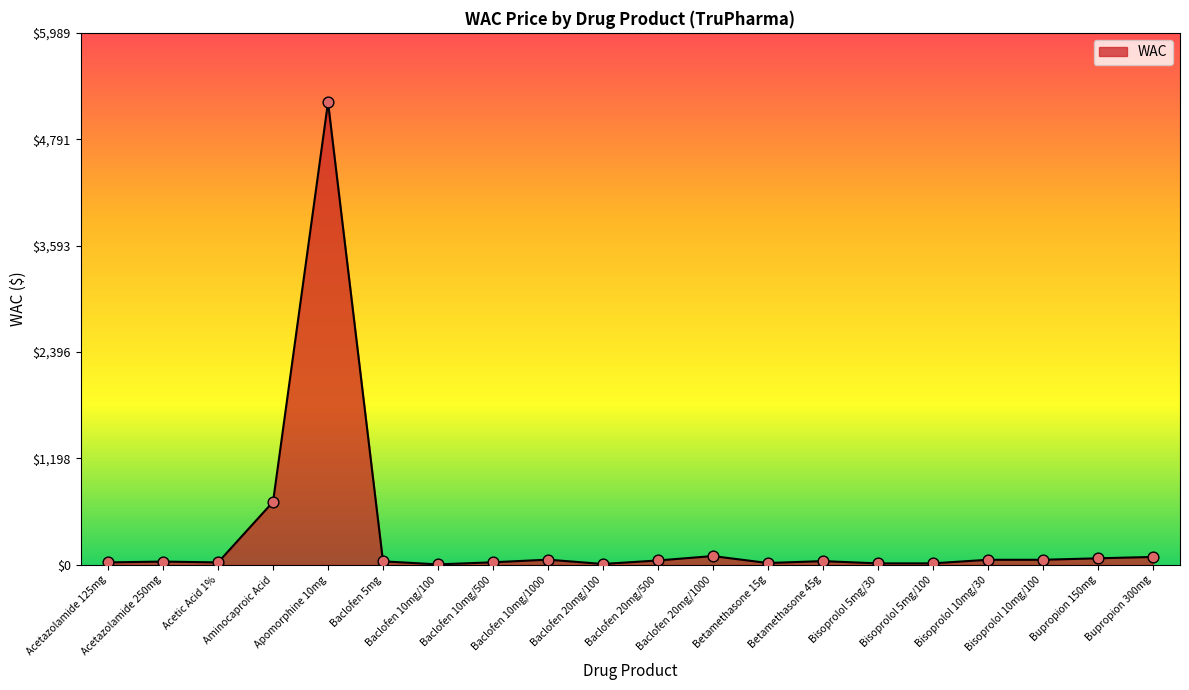

What is the ratio of the value at Baclofen 20mg/100 to the value at Baclofen 10mg/1000?

0.2